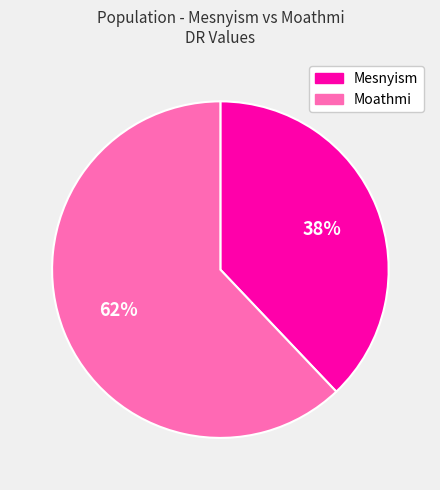

Is it true that Mesnyism is 38% of the pie?

True